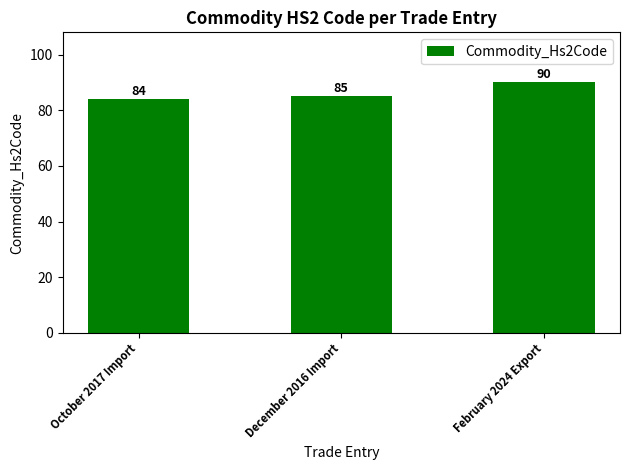

What position from the right is February 2024 Export?

1